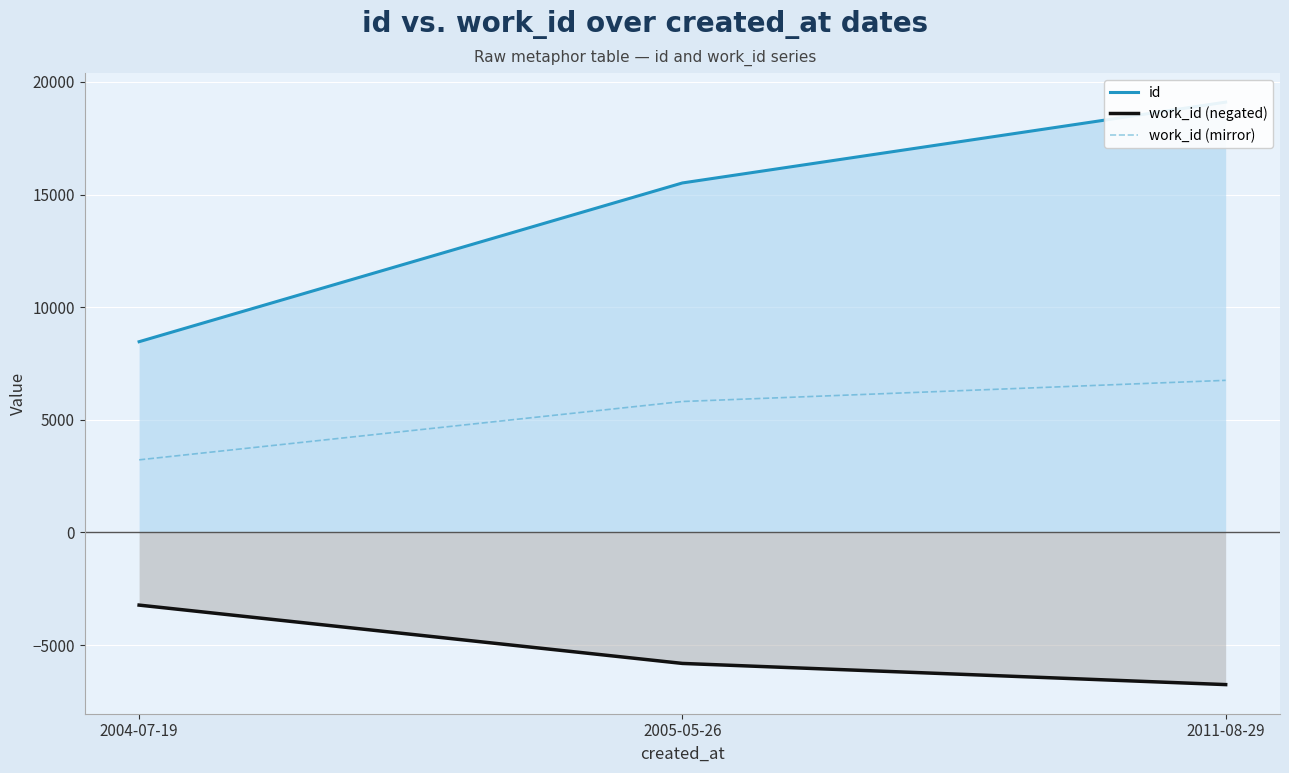

List the series in order of their peak value, highest first.

id, work_id (mirror), work_id (negated)